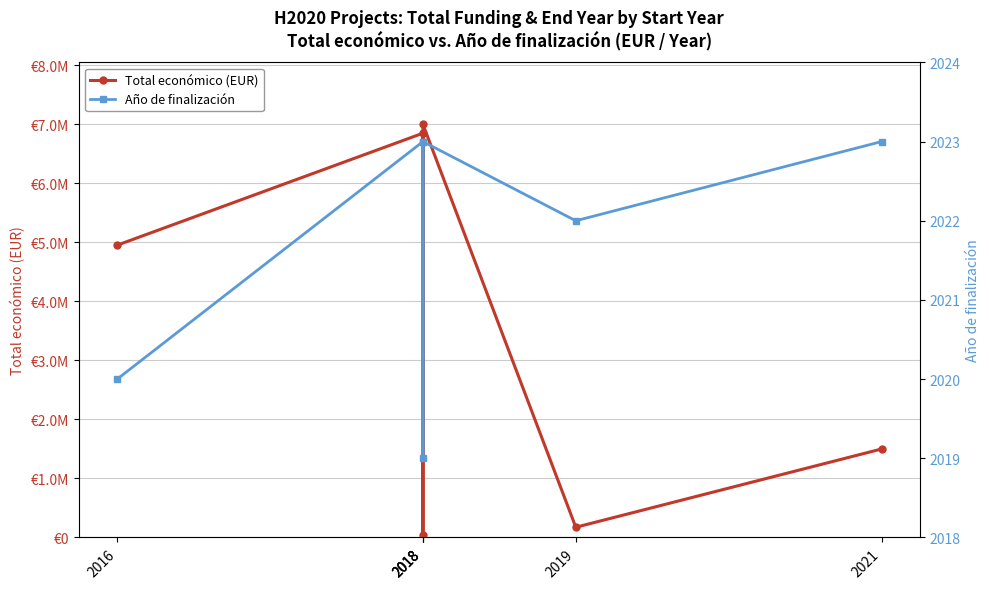

In Año de finalización, how many points are lower than both neighbors (excluding endpoints)?

2